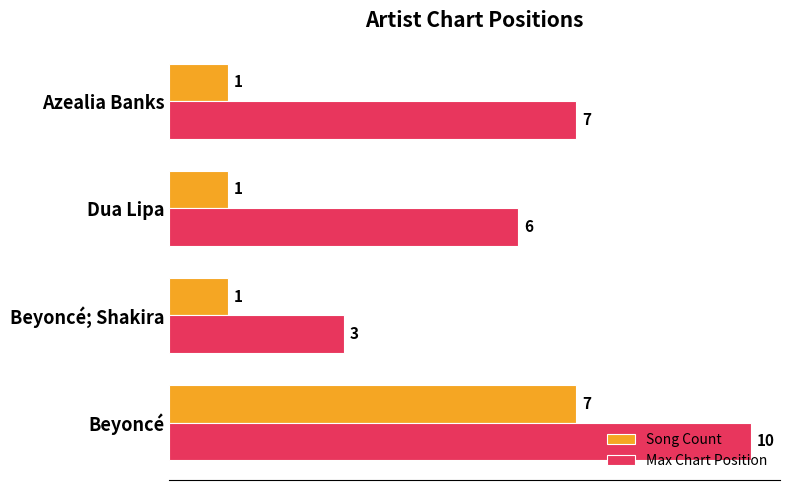

The Song Count series shows 7 at Beyoncé. True or false?

True